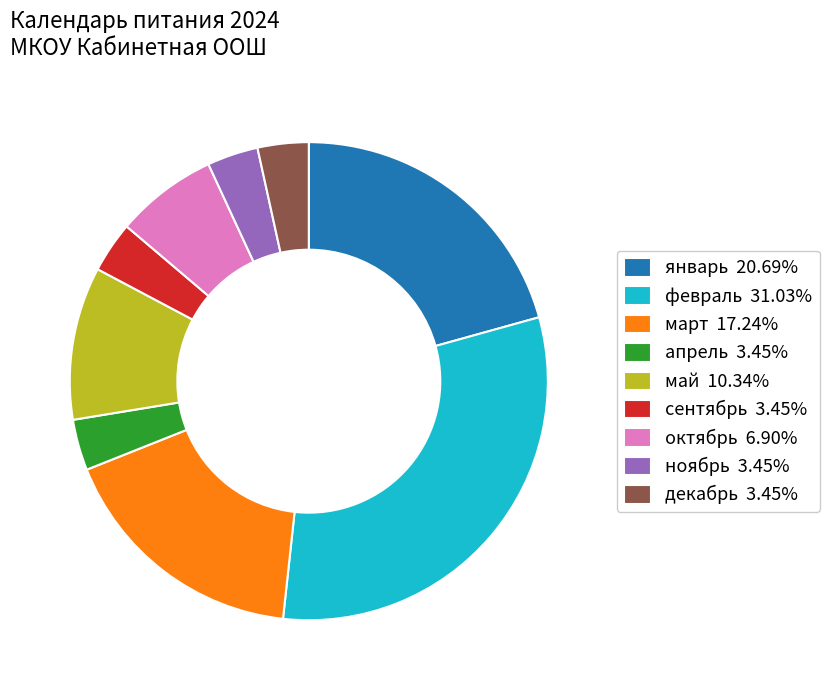

Count the number of slices in the pie.

9